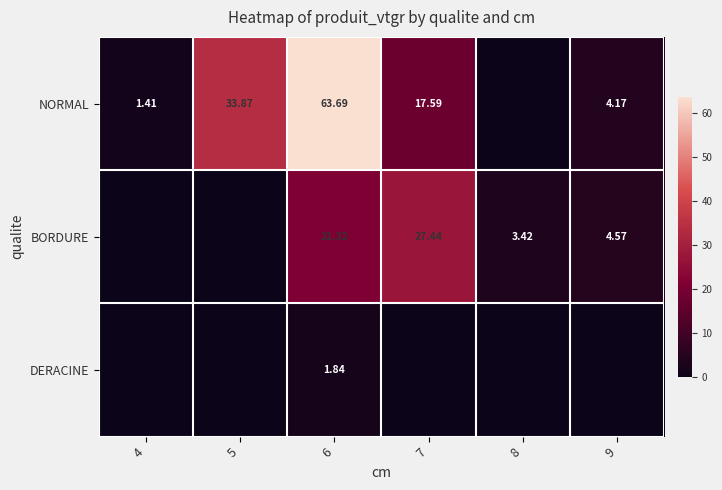

What is the total value across all series at 8?

3.4